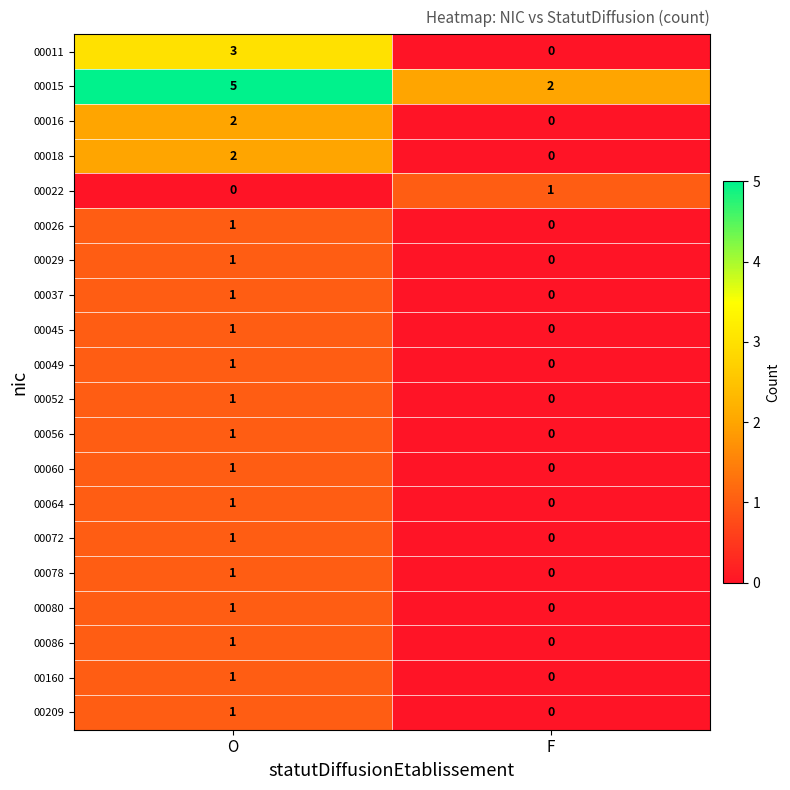

What is the spread (max minus min) of values at O?

5